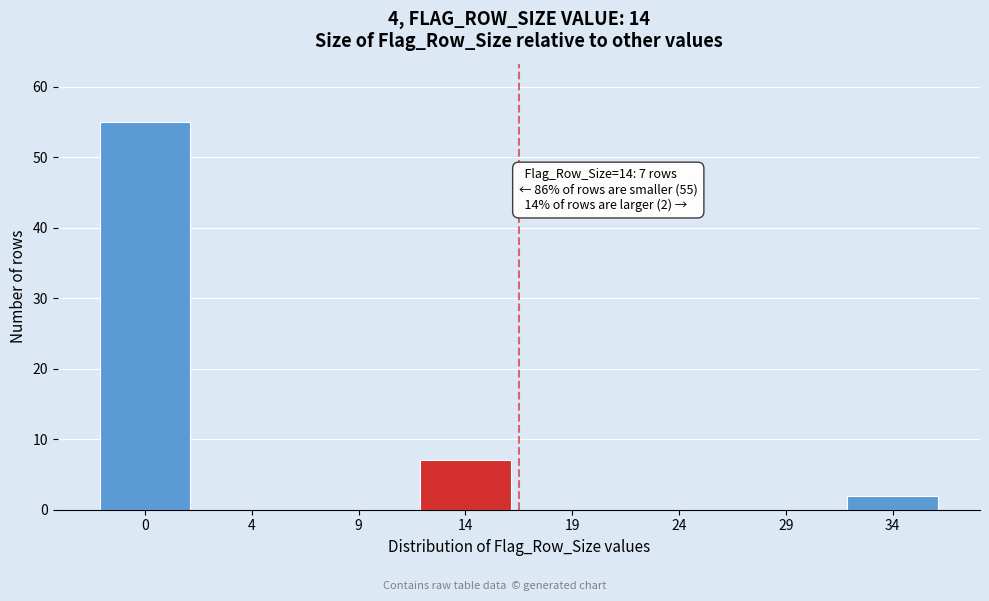

Reading left to right, transcribe all the data shown in this chart.

0=55	4=0	9=0	14=7	19=0	24=0	29=0	34=2